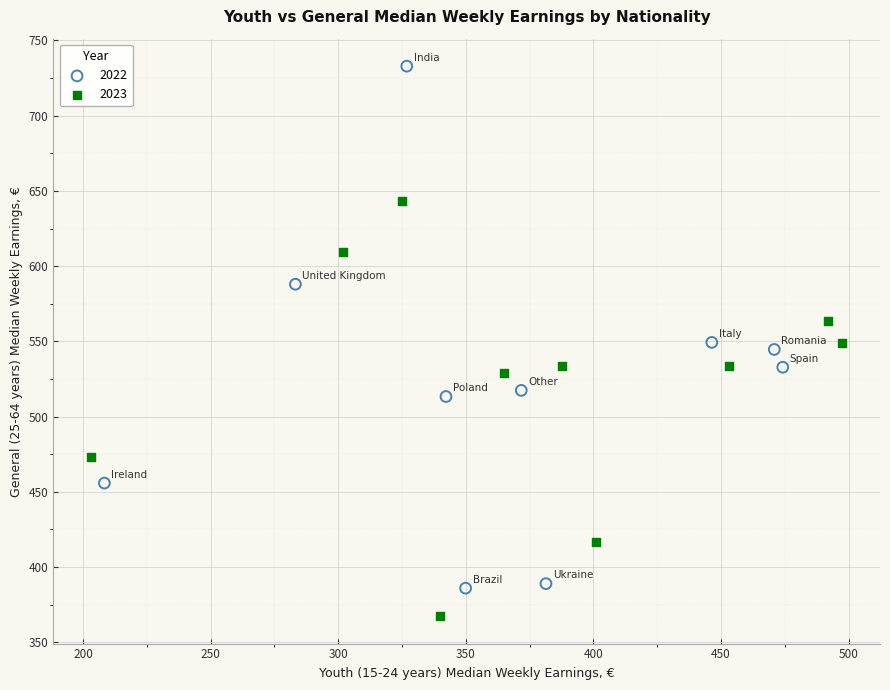

Which series has the largest Y range (max minus min)?

2022